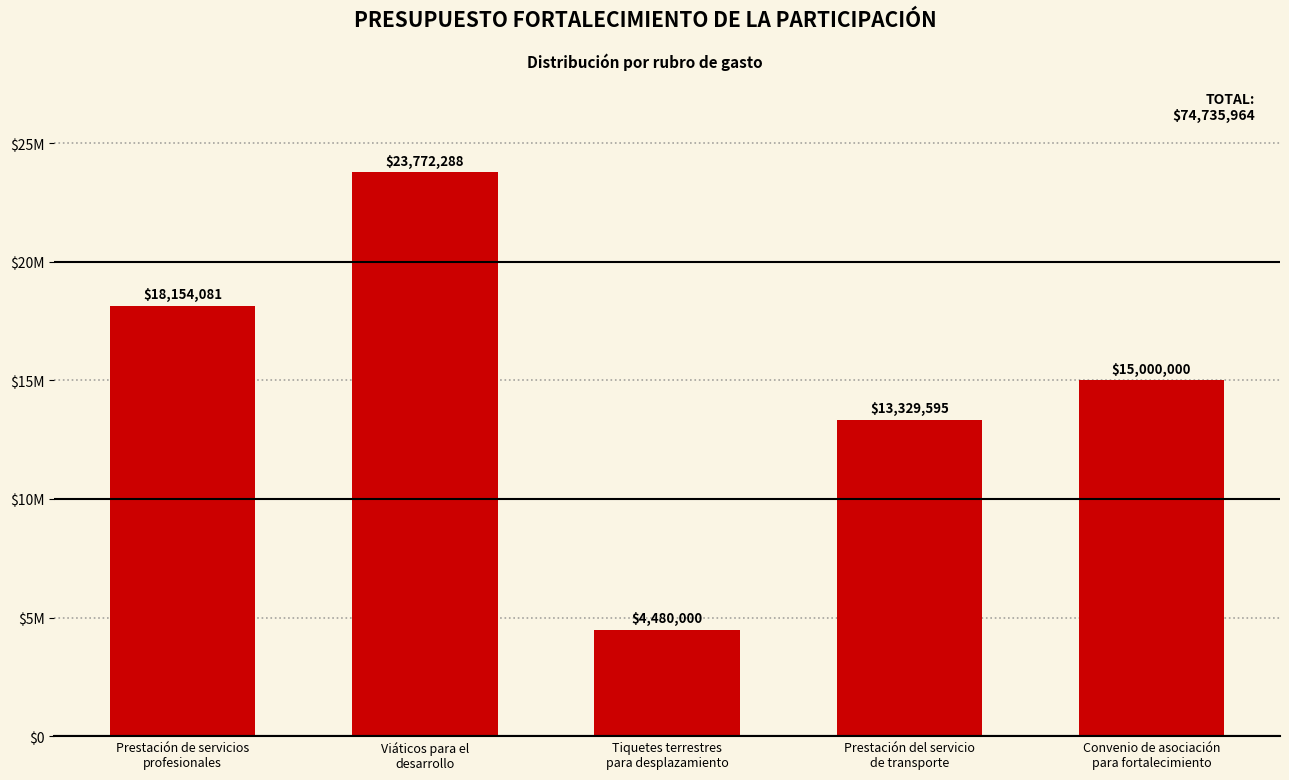

List the labels in order of value, smallest first.

Tiquetes terrestres
para desplazamiento, Prestación del servicio
de transporte, Convenio de asociación
para fortalecimiento, Prestación de servicios
profesionales, Viáticos para el
desarrollo